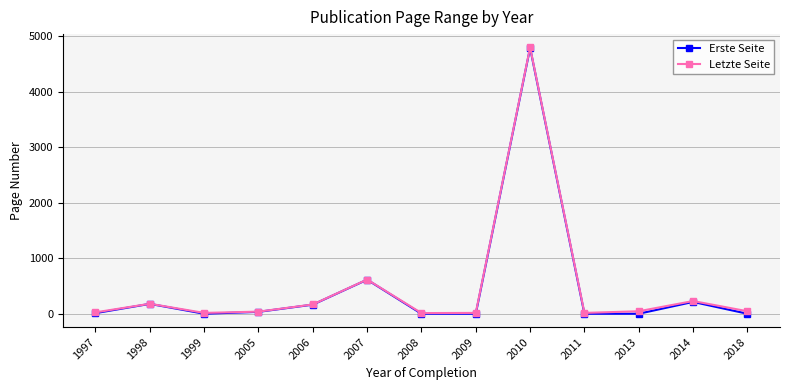

What are all the series names shown in the legend?

Erste Seite, Letzte Seite